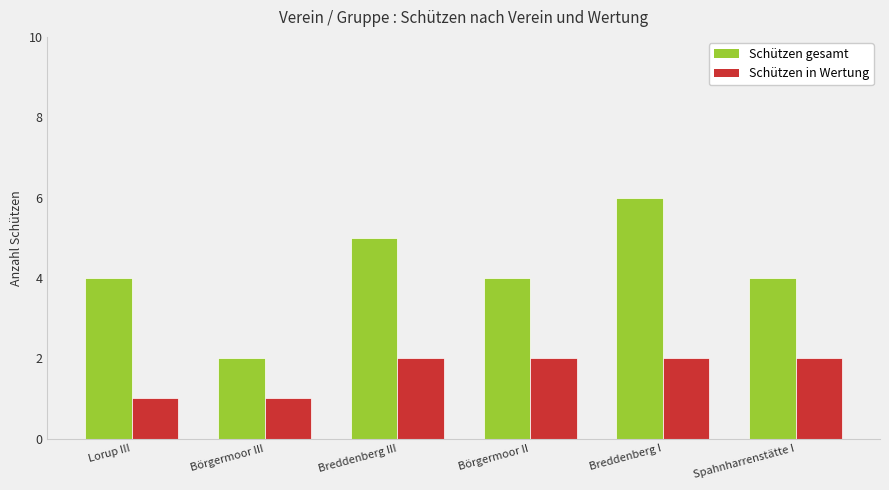

Rank the series by their maximum value, from highest to lowest.

Schützen gesamt, Schützen in Wertung